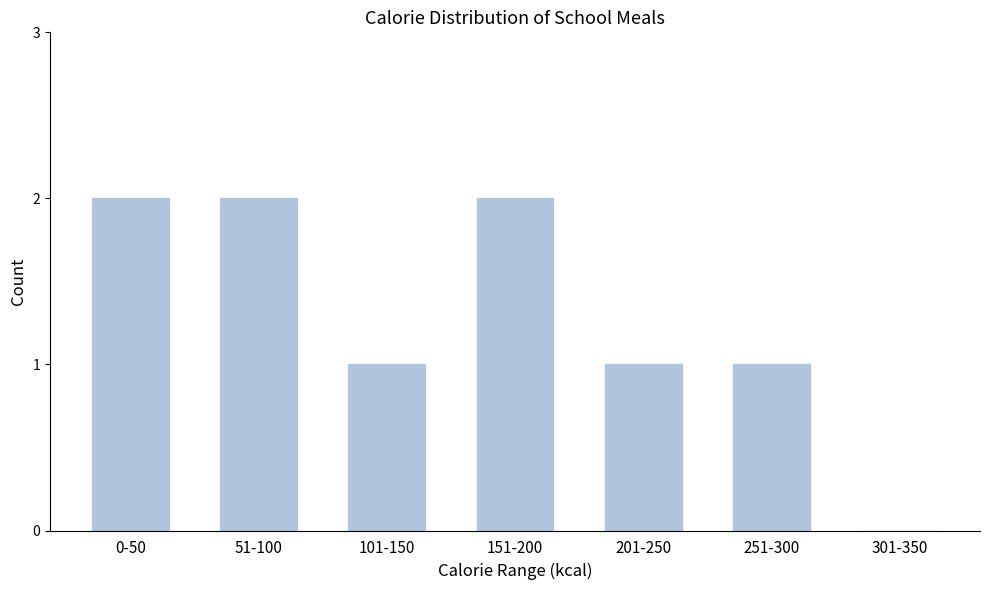

Reading left to right, list all the values displayed in this chart.

0-50=2	51-100=2	101-150=1	151-200=2	201-250=1	251-300=1	301-350=0